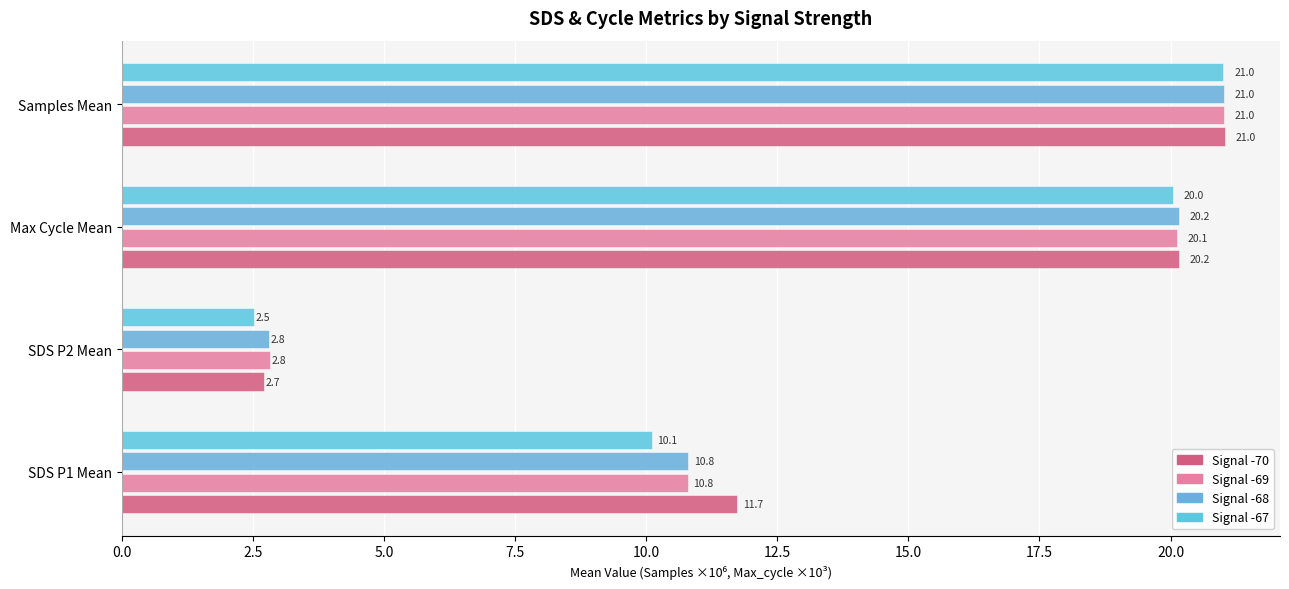

How many values in the Signal -70 series exceed 20?

2